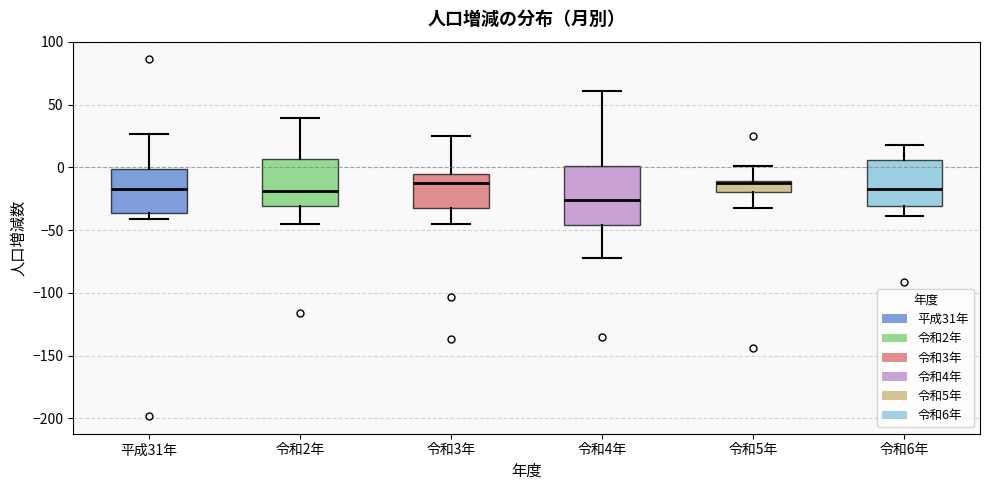

Reading left to right, read every box against the y-axis: the position of its median line, the range the box covers, and the ends of its whiskers. The values are not printed on the chart, so give them approximately, as read against the axis.

平成31年: median -15, box -35 to 0, whiskers -40 to 25
令和2年: median -20, box -30 to 5, whiskers -45 to 40
令和3年: median -10, box -30 to -5, whiskers -45 to 25
令和4年: median -25, box -45 to 0, whiskers -70 to 60
令和5年: median -10 (just below the box's upper edge), box -20 to -10, whiskers -30 to 0
令和6年: median -15, box -30 to 5, whiskers -40 to 20